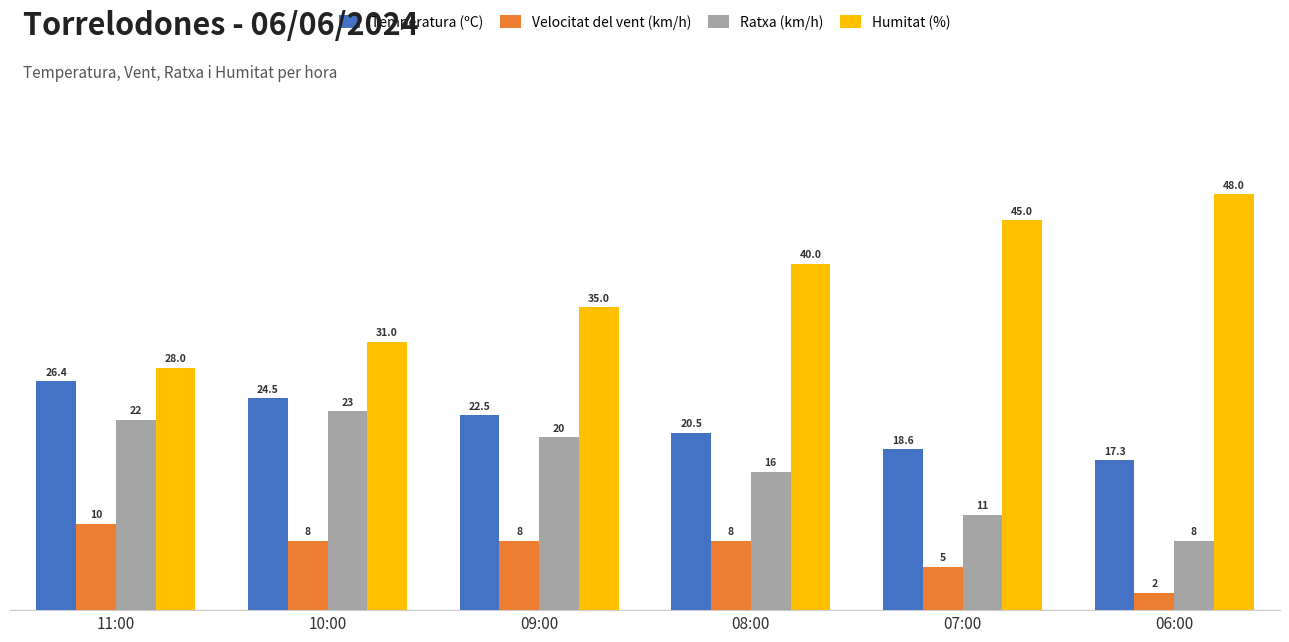

Reading right to left, list all the values displayed in this chart.

Temperatura (ºC): 06:00=17.3	07:00=18.6	08:00=20.5	09:00=22.5	10:00=24.5	11:00=26.4
Velocitat del vent (km/h): 06:00=2.0	07:00=5.0	08:00=8.0	09:00=8.0	10:00=8.0	11:00=10.0
Ratxa (km/h): 06:00=8.0	07:00=11.0	08:00=16.0	09:00=20.0	10:00=23.0	11:00=22.0
Humitat (%): 06:00=48.0	07:00=45.0	08:00=40.0	09:00=35.0	10:00=31.0	11:00=28.0